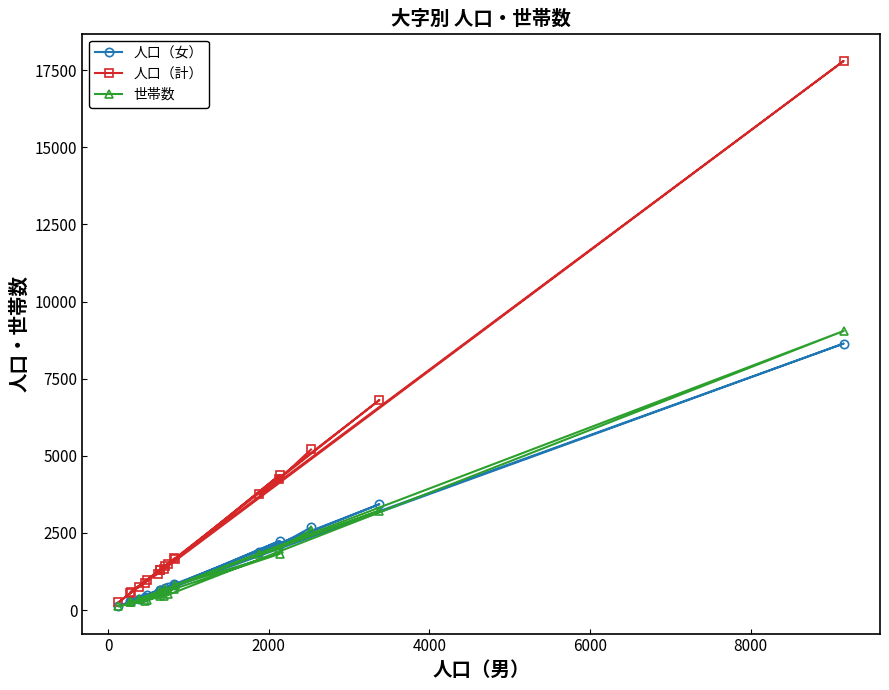

What are all the series names shown in the legend?

人口（女）, 人口（計）, 世帯数